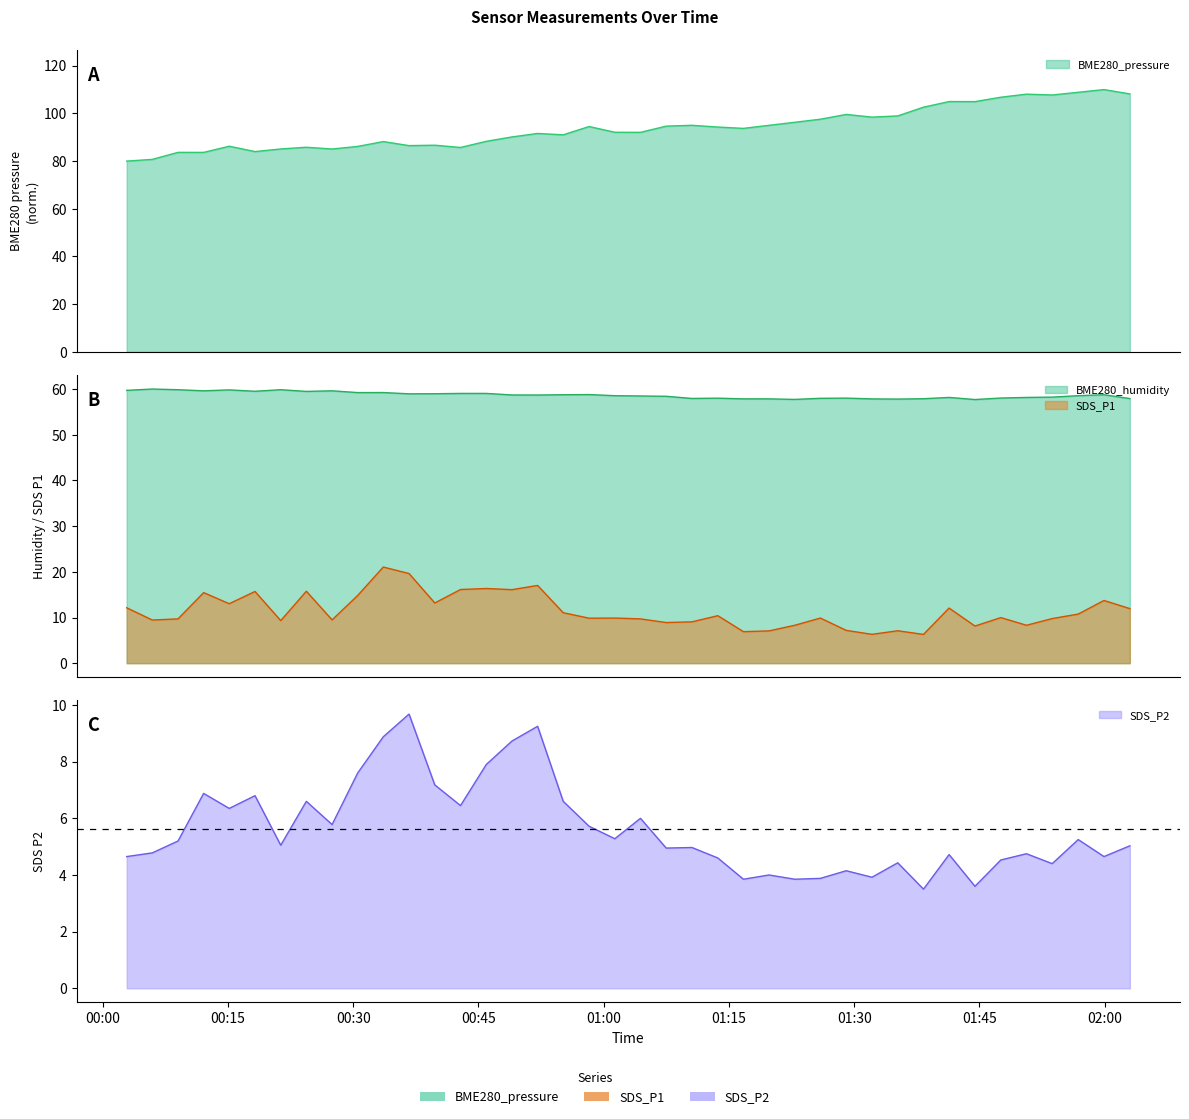

Rank the categories by BME280_pressure value from highest to lowest.

2022/03/07 01:59:55, 2022/03/07 01:56:50, 2022/03/07 02:03:01, 2022/03/07 01:50:38, 2022/03/07 01:53:43, 2022/03/07 01:47:34, 2022/03/07 01:41:22, 2022/03/07 01:44:28, 2022/03/07 01:38:18, 2022/03/07 01:29:03, 2022/03/07 01:35:13, 2022/03/07 01:32:08, 2022/03/07 01:25:57, 2022/03/07 01:22:53, 2022/03/07 01:10:34, 2022/03/07 01:19:48, 2022/03/07 01:07:29, 2022/03/07 00:58:15, 2022/03/07 01:13:40, 2022/03/07 01:16:44, 2022/03/07 01:01:20, 2022/03/07 01:04:24, 2022/03/07 00:52:05, 2022/03/07 00:55:09, 2022/03/07 00:49:01, 2022/03/07 00:45:56, 2022/03/07 00:33:36, 2022/03/07 00:39:46, 2022/03/07 00:36:41, 2022/03/07 00:15:09, 2022/03/07 00:30:32, 2022/03/07 00:24:23, 2022/03/07 00:42:51, 2022/03/07 00:21:19, 2022/03/07 00:27:28, 2022/03/07 00:18:14, 2022/03/07 00:09:01, 2022/03/07 00:12:05, 2022/03/07 00:05:56, 2022/03/07 00:02:52